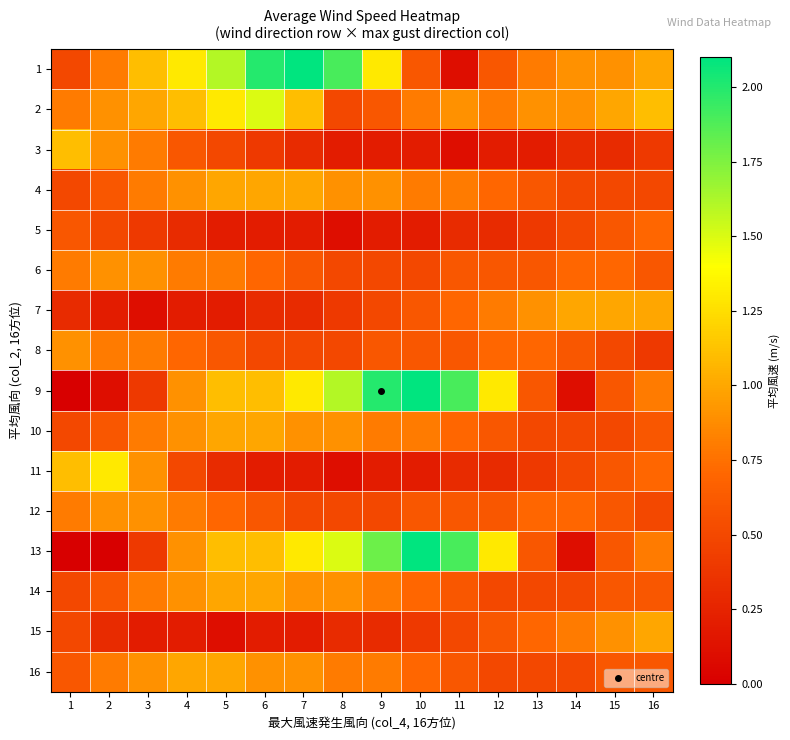

Reading left to right, list all the values displayed in this chart.

1: 1=0.5	2=0.8	3=1.1	4=1.3	5=1.6	6=2.0	7=2.1	8=1.9	9=1.3	10=0.6	11=0.1	12=0.6	13=0.8	14=0.9	15=0.9	16=1.0
2: 1=0.8	2=0.9	3=1.0	4=1.1	5=1.3	6=1.5	7=1.1	8=0.5	9=0.6	10=0.8	11=0.9	12=0.8	13=0.9	14=0.9	15=1.0	16=1.1
3: 1=1.1	2=0.9	3=0.8	4=0.6	5=0.5	6=0.4	7=0.3	8=0.2	9=0.2	10=0.2	11=0.1	12=0.2	13=0.2	14=0.3	15=0.3	16=0.4
4: 1=0.5	2=0.6	3=0.8	4=0.9	5=1.0	6=1.0	7=1.0	8=0.9	9=0.9	10=0.8	11=0.8	12=0.7	13=0.6	14=0.5	15=0.5	16=0.5
5: 1=0.6	2=0.5	3=0.4	4=0.3	5=0.2	6=0.2	7=0.2	8=0.1	9=0.2	10=0.2	11=0.3	12=0.3	13=0.4	14=0.5	15=0.6	16=0.7
6: 1=0.8	2=0.9	3=0.9	4=0.8	5=0.8	6=0.7	7=0.6	8=0.5	9=0.5	10=0.5	11=0.6	12=0.6	13=0.6	14=0.7	15=0.7	16=0.6
7: 1=0.3	2=0.2	3=0.1	4=0.2	5=0.2	6=0.3	7=0.3	8=0.4	9=0.5	10=0.6	11=0.7	12=0.8	13=0.9	14=1.0	15=1.0	16=1.0
8: 1=0.9	2=0.8	3=0.8	4=0.7	5=0.6	6=0.5	7=0.5	8=0.5	9=0.6	10=0.6	11=0.6	12=0.7	13=0.7	14=0.6	15=0.5	16=0.4
9: 1=0.0	2=0.1	3=0.4	4=0.9	5=1.1	6=1.1	7=1.3	8=1.6	9=2.0	10=2.1	11=1.9	12=1.3	13=0.6	14=0.1	15=0.6	16=0.8
10: 1=0.5	2=0.6	3=0.8	4=0.9	5=1.0	6=1.0	7=0.9	8=0.9	9=0.8	10=0.8	11=0.7	12=0.6	13=0.5	14=0.5	15=0.5	16=0.6
11: 1=1.1	2=1.3	3=0.9	4=0.5	5=0.3	6=0.2	7=0.2	8=0.1	9=0.2	10=0.2	11=0.3	12=0.3	13=0.4	14=0.5	15=0.6	16=0.7
12: 1=0.8	2=0.9	3=0.9	4=0.8	5=0.7	6=0.6	7=0.5	8=0.5	9=0.5	10=0.6	11=0.6	12=0.6	13=0.7	14=0.7	15=0.6	16=0.5
13: 1=0.0	2=0.0	3=0.4	4=0.9	5=1.1	6=1.1	7=1.3	8=1.5	9=1.8	10=2.1	11=1.9	12=1.3	13=0.6	14=0.1	15=0.6	16=0.8
14: 1=0.5	2=0.6	3=0.8	4=0.9	5=1.0	6=1.0	7=0.9	8=0.9	9=0.8	10=0.7	11=0.6	12=0.5	13=0.5	14=0.5	15=0.6	16=0.6
15: 1=0.5	2=0.3	3=0.2	4=0.2	5=0.1	6=0.2	7=0.2	8=0.3	9=0.3	10=0.4	11=0.5	12=0.6	13=0.7	14=0.8	15=0.9	16=1.0
16: 1=0.6	2=0.8	3=0.9	4=1.0	5=1.0	6=0.9	7=0.9	8=0.8	9=0.8	10=0.7	11=0.6	12=0.5	13=0.5	14=0.5	15=0.6	16=0.6